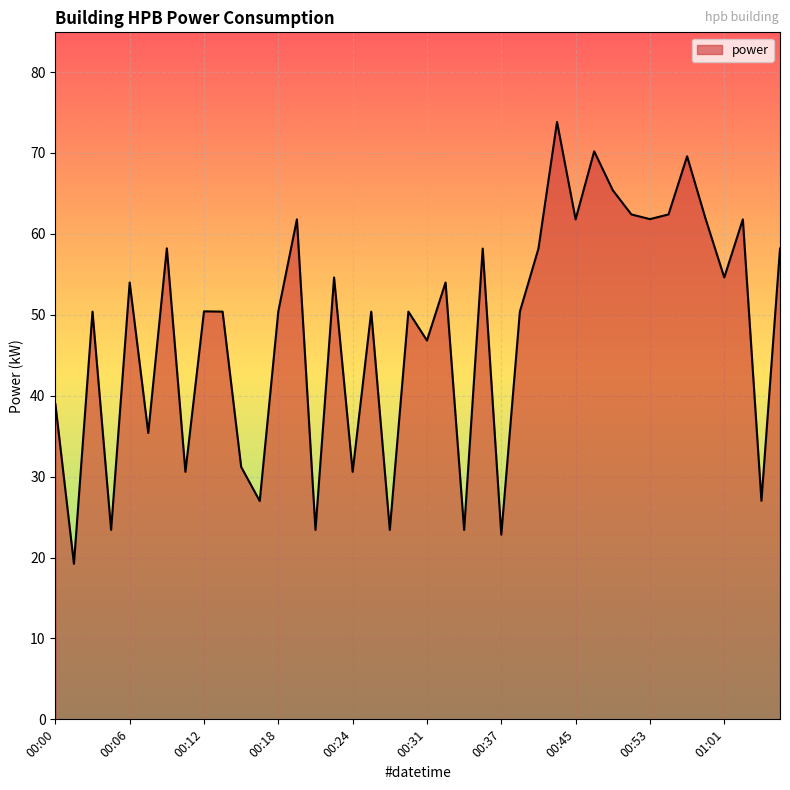

What is the minimum value shown in the chart?

19.2